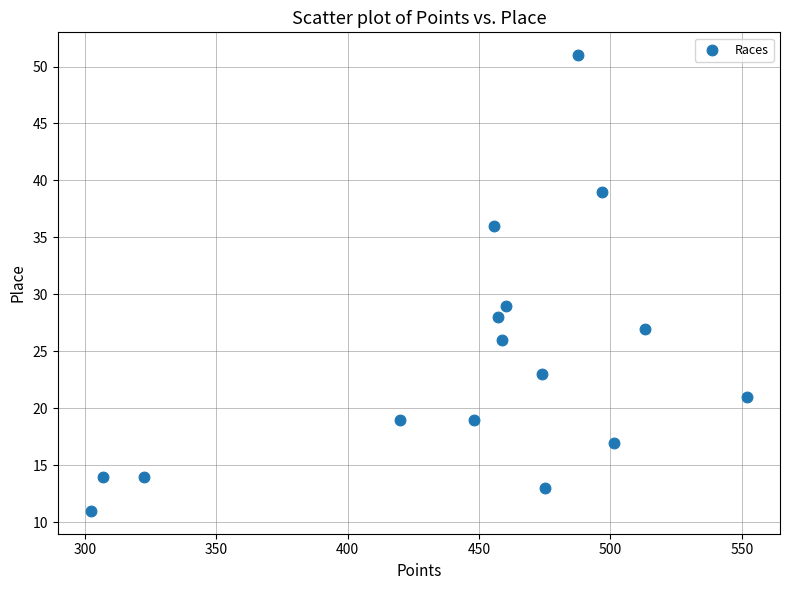

What Y value in the scatter plot is closest to 31?

29